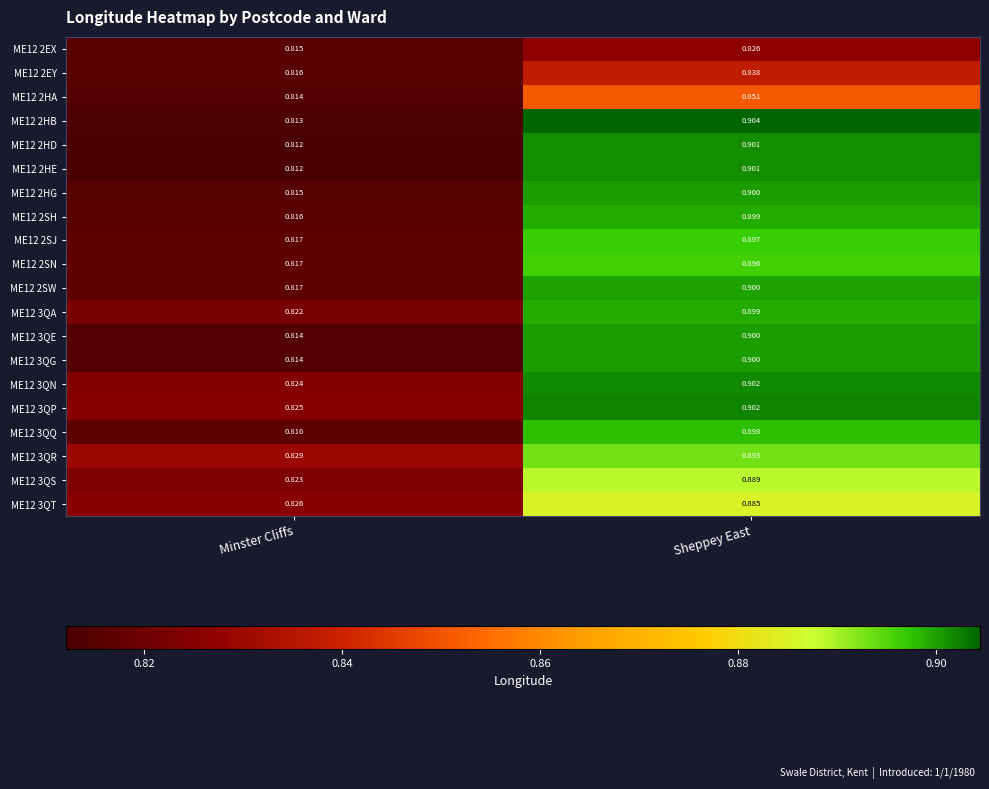

Is the value of ME12 2EY at Minster Cliffs greater than the value of ME12 2SN at Minster Cliffs?

No